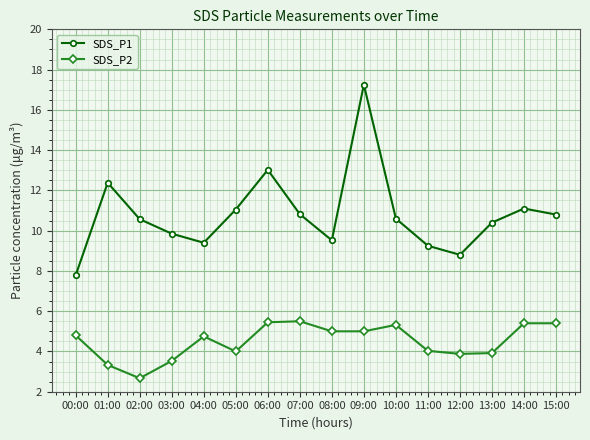

List the series in order of their overall mean, lowest first.

SDS_P2, SDS_P1